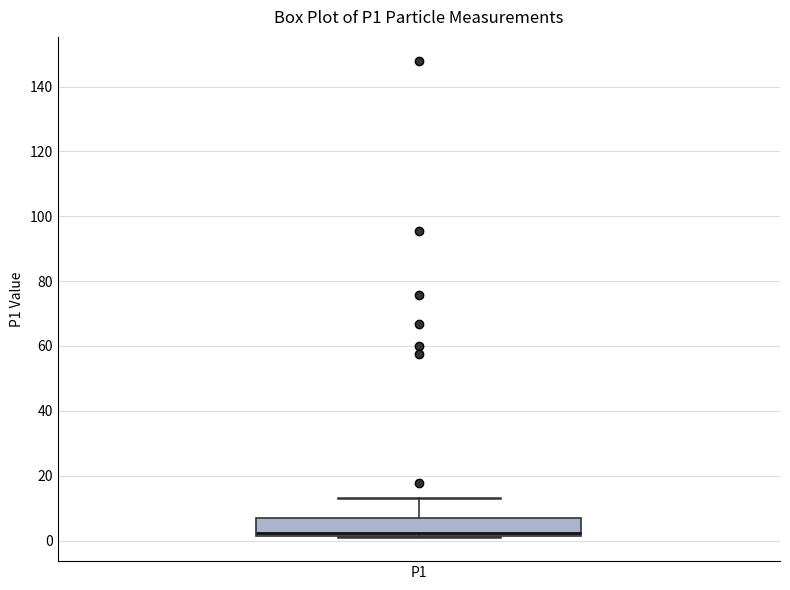

Transcribe this box plot: give where the median line is, the range the box spans, and where the two whiskers end, as read against the y-axis. The values are not printed on the chart, so give them approximately, as read against the axis.

median 2 (just above the box's lower edge), box 2 to 6, whiskers 2 to 14